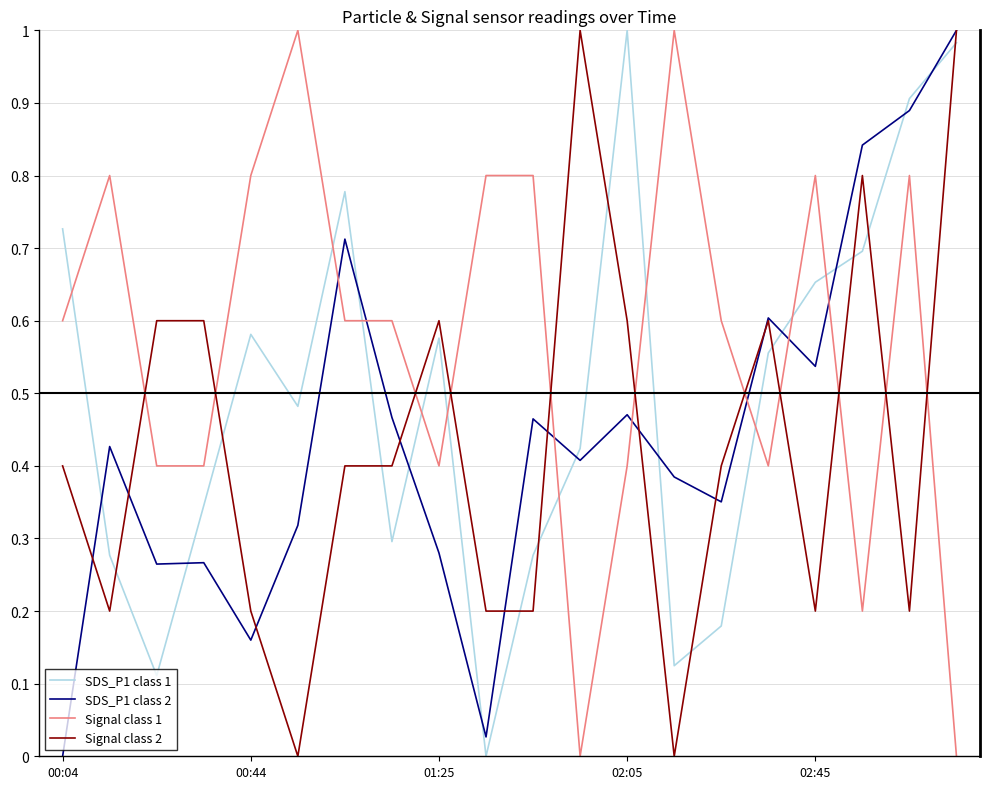

How many distinct data groups are displayed?

4